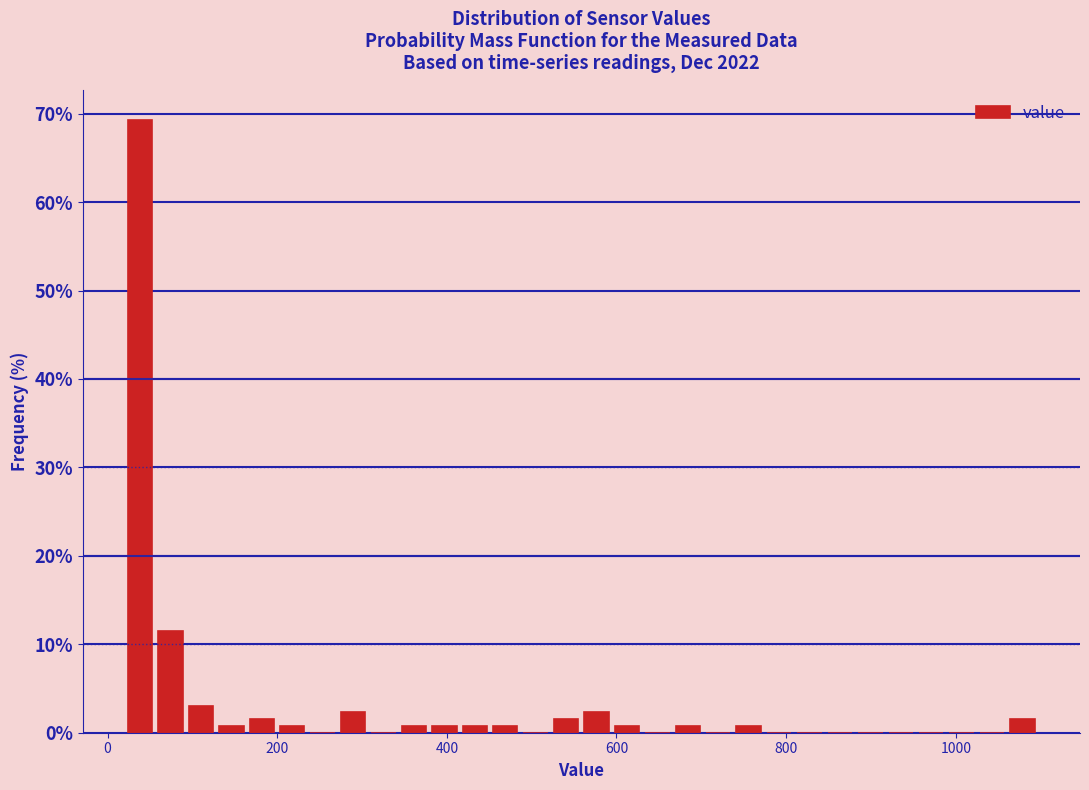

Around what value on the x-axis is the tallest bar? Give the approximate position of its centre, as read against the axis.

40